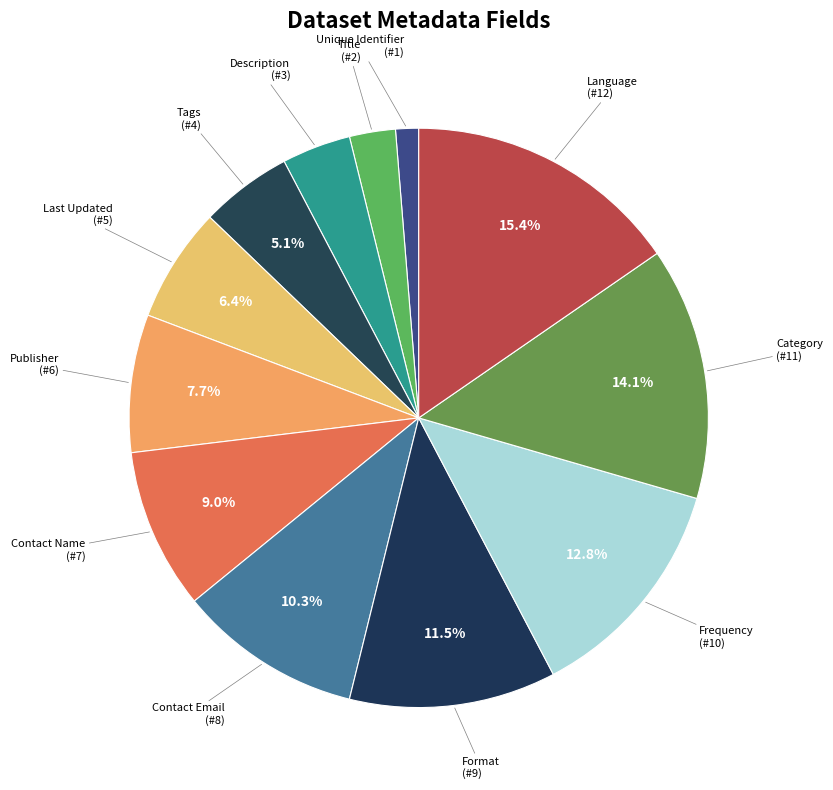

What percentage is the Frequency slice, to the nearest percent?

13%